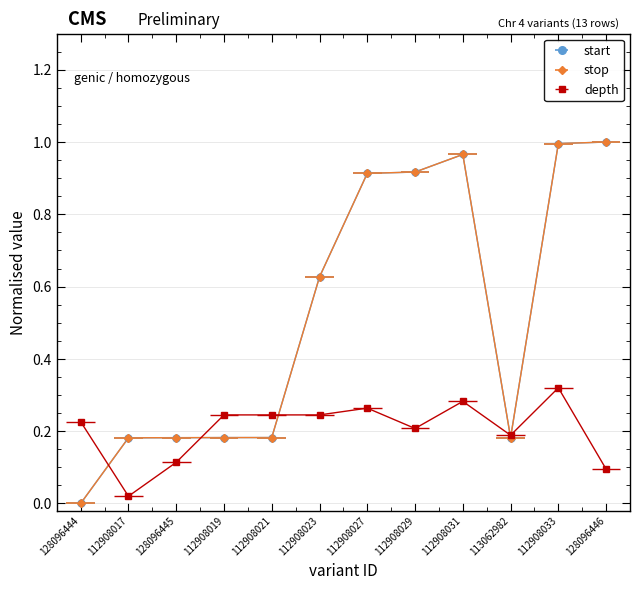

At which category does depth reach its first local peak?

112908027